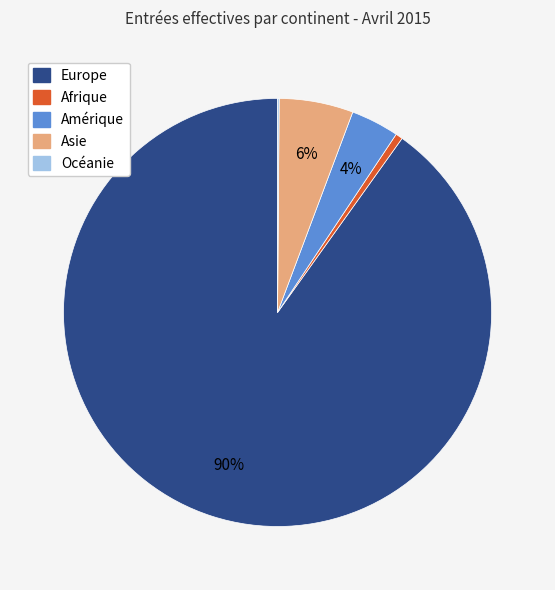

Which category accounts for the majority?

Europe